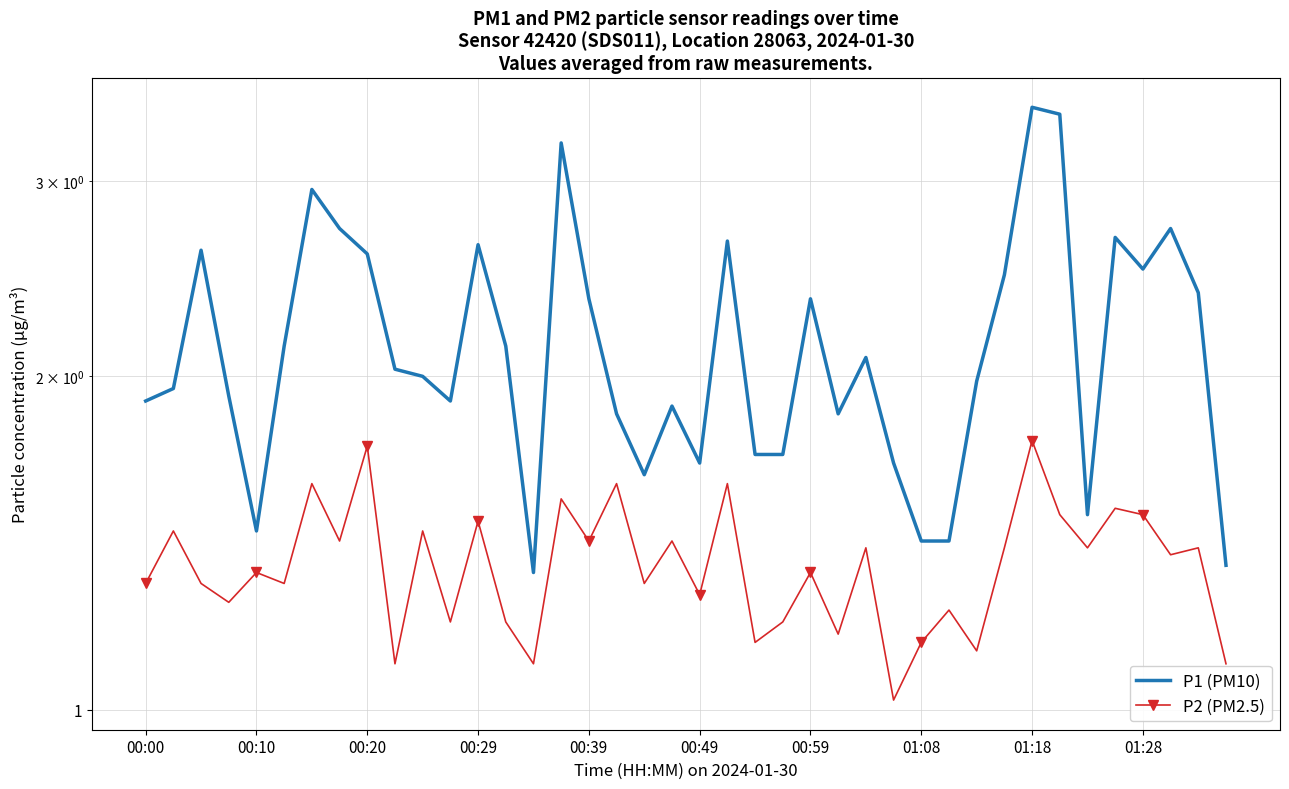

At how many categories does at least one series exceed 1?

40